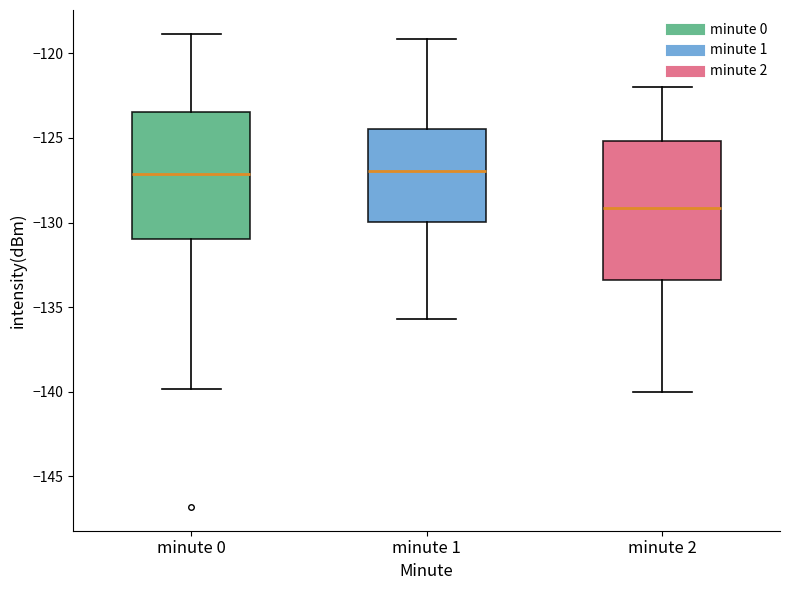

Comparing the boxes themselves (not the whiskers), which one is the tallest?

minute 2